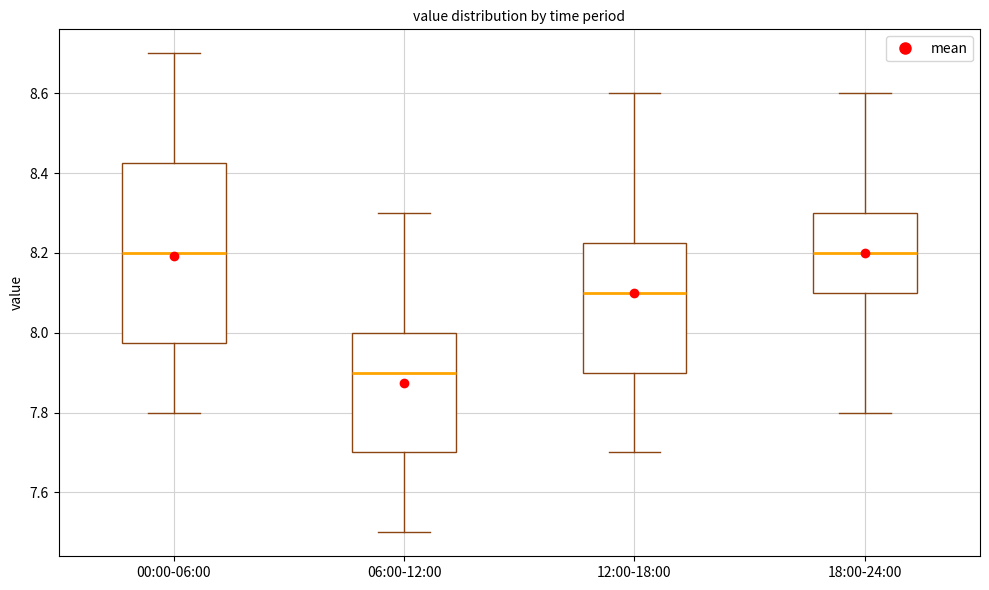

Reading left to right, read every box against the y-axis: the position of its median line, the range the box covers, and the ends of its whiskers. The values are not printed on the chart, so give them approximately, as read against the axis.

00:00-06:00: median 8.20, box 7.98 to 8.42, whiskers 7.80 to 8.70
06:00-12:00: median 7.90, box 7.70 to 8.00, whiskers 7.50 to 8.30
12:00-18:00: median 8.10, box 7.90 to 8.22, whiskers 7.70 to 8.60
18:00-24:00: median 8.20, box 8.10 to 8.30, whiskers 7.80 to 8.60